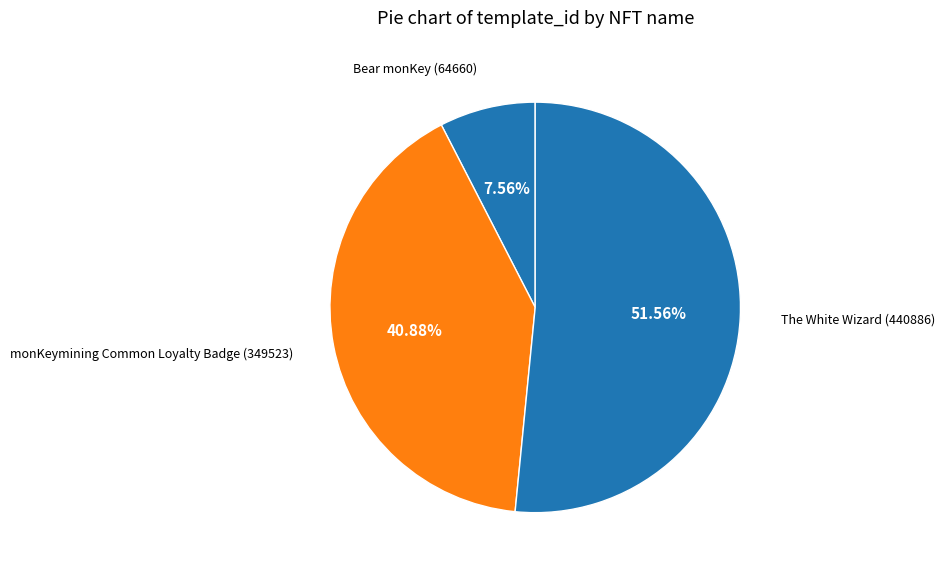

How many segments does this pie chart have?

3